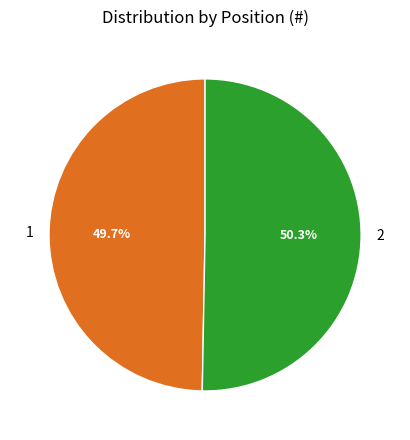

Count the number of slices in the pie.

2